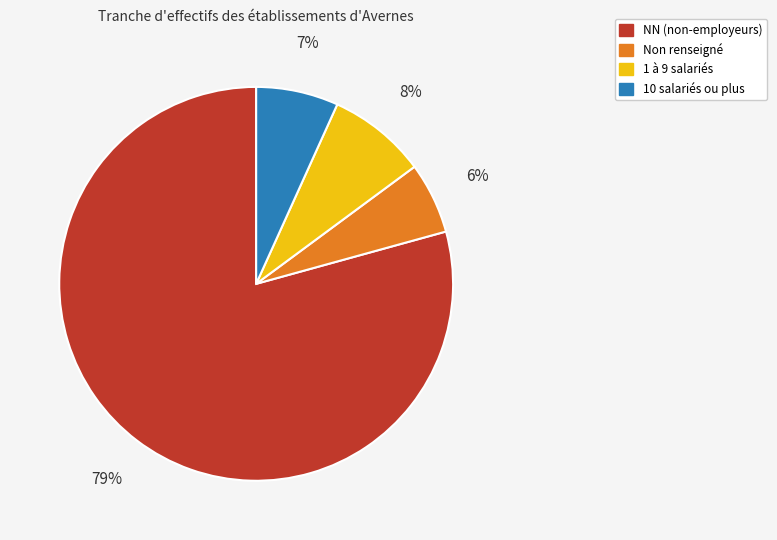

How many segments does this pie chart have?

4